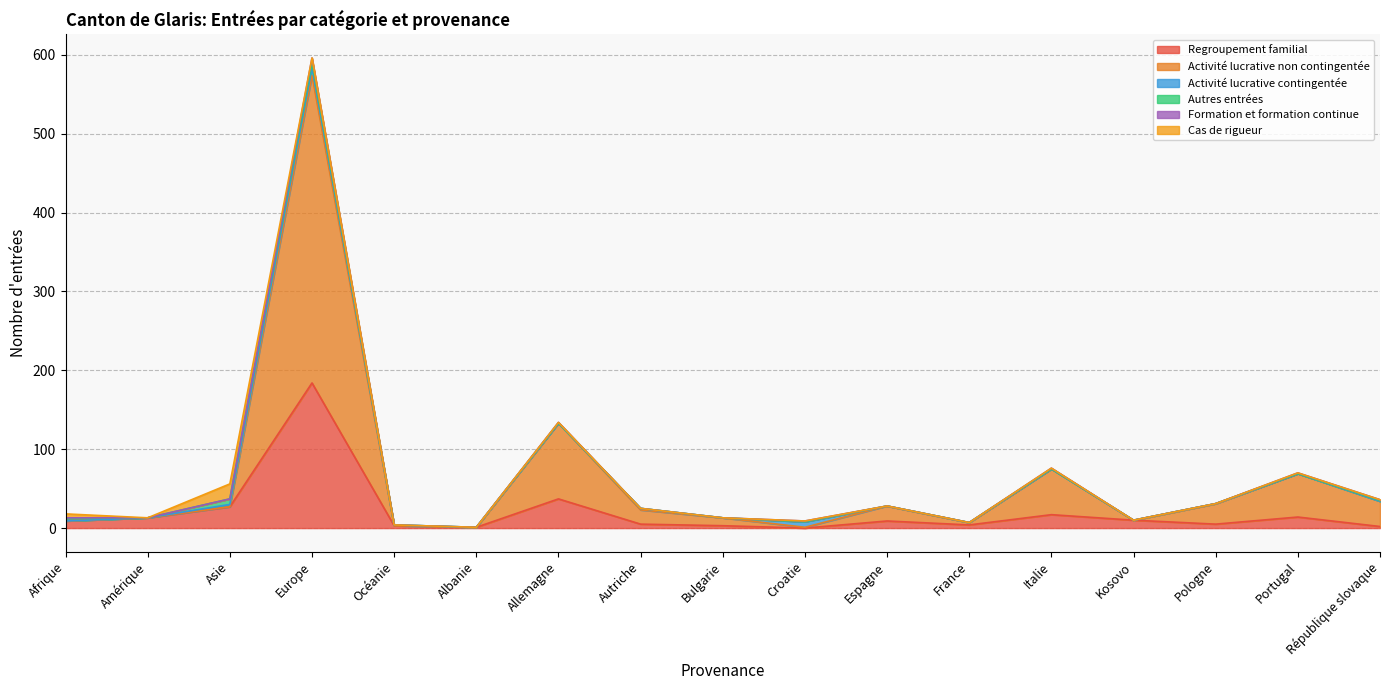

Reading left to right, extract all data points from this chart.

Regroupement familial: Afrique=9	Amérique=13	Asie=27	Europe=184	Océanie=3	Albanie=1	Allemagne=37	Autriche=5	Bulgarie=3	Croatie=0	Espagne=9	France=4	Italie=17	Kosovo=10	Pologne=5	Portugal=14	République slovaque=2
Activité lucrative non contingentée: Afrique=0	Amérique=0	Asie=0	Europe=390	Océanie=0	Albanie=0	Allemagne=96	Autriche=18	Bulgarie=10	Croatie=1	Espagne=19	France=3	Italie=58	Kosovo=0	Pologne=26	Portugal=55	République slovaque=32
Activité lucrative contingentée: Afrique=0	Amérique=0	Asie=3	Europe=10	Océanie=1	Albanie=0	Allemagne=0	Autriche=2	Bulgarie=0	Croatie=7	Espagne=0	France=0	Italie=0	Kosovo=0	Pologne=0	Portugal=0	République slovaque=0
Autres entrées: Afrique=3	Amérique=0	Asie=7	Europe=6	Océanie=0	Albanie=0	Allemagne=0	Autriche=0	Bulgarie=0	Croatie=0	Espagne=0	France=0	Italie=0	Kosovo=0	Pologne=0	Portugal=0	République slovaque=1
Formation et formation continue: Afrique=1	Amérique=0	Asie=0	Europe=6	Océanie=0	Albanie=0	Allemagne=1	Autriche=0	Bulgarie=0	Croatie=1	Espagne=0	France=0	Italie=1	Kosovo=0	Pologne=0	Portugal=1	République slovaque=1
Cas de rigueur: Afrique=5	Amérique=0	Asie=19	Europe=0	Océanie=0	Albanie=0	Allemagne=0	Autriche=0	Bulgarie=0	Croatie=0	Espagne=0	France=0	Italie=0	Kosovo=0	Pologne=0	Portugal=0	République slovaque=0